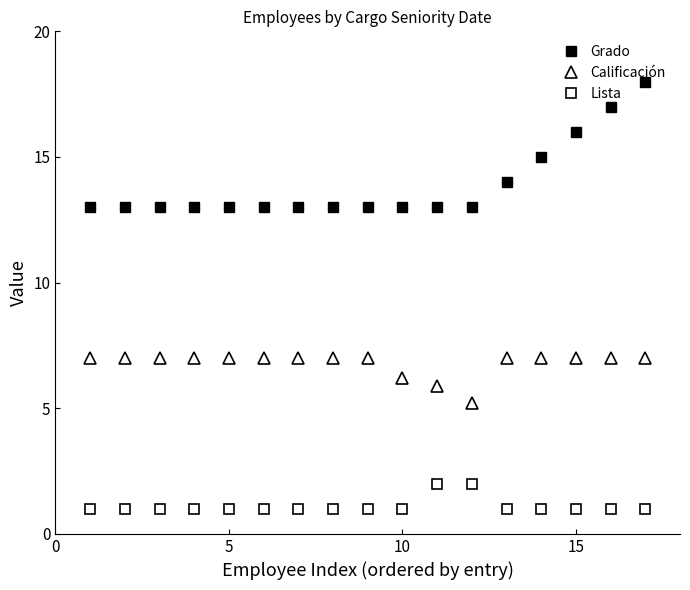

Count the number of categories in the chart.

17